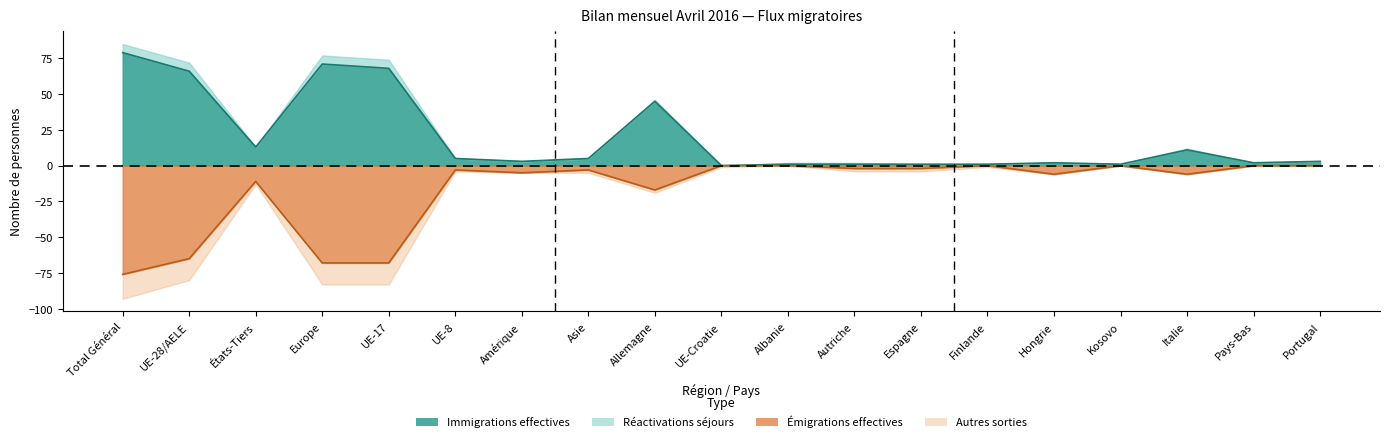

In Immigrations effectives, how many points are higher than both neighbors (excluding endpoints)?

4